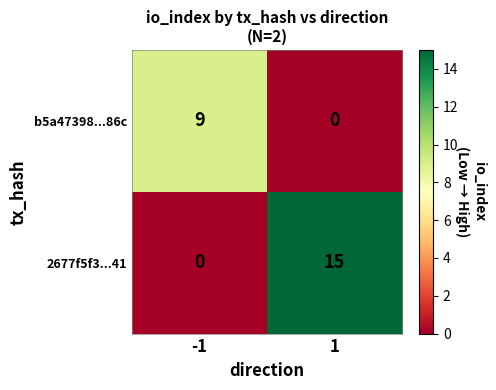

What is the difference between the highest and lowest values at -1?

9